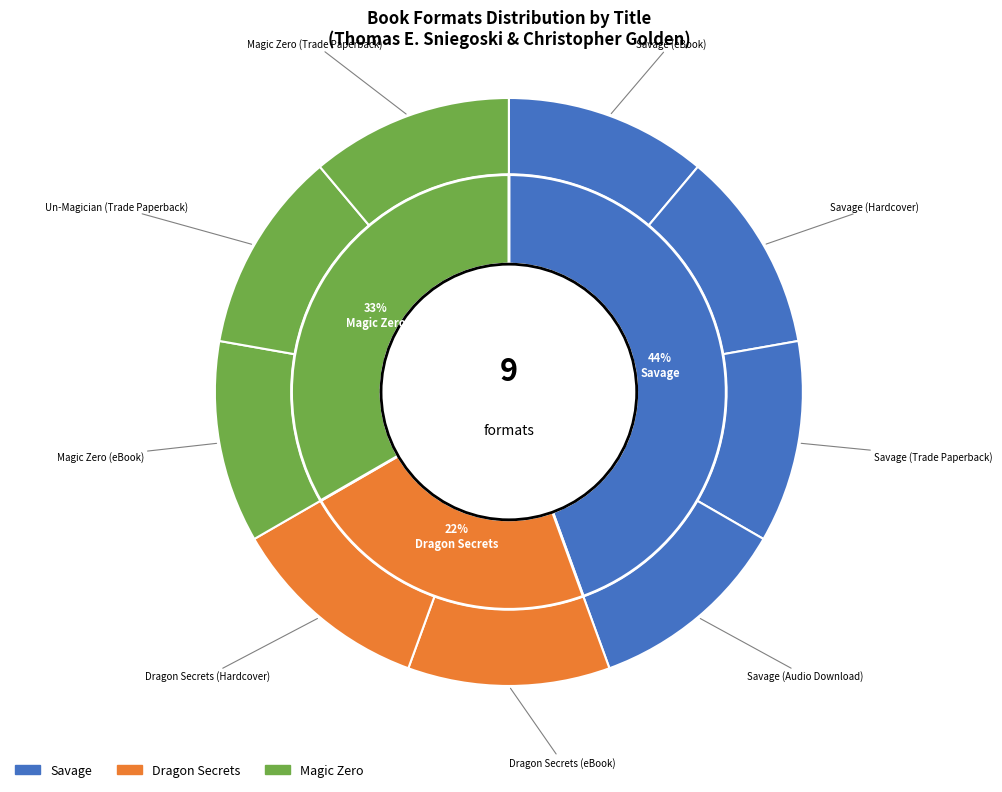

Which slice is the smallest?

Magic Zero (eBook)